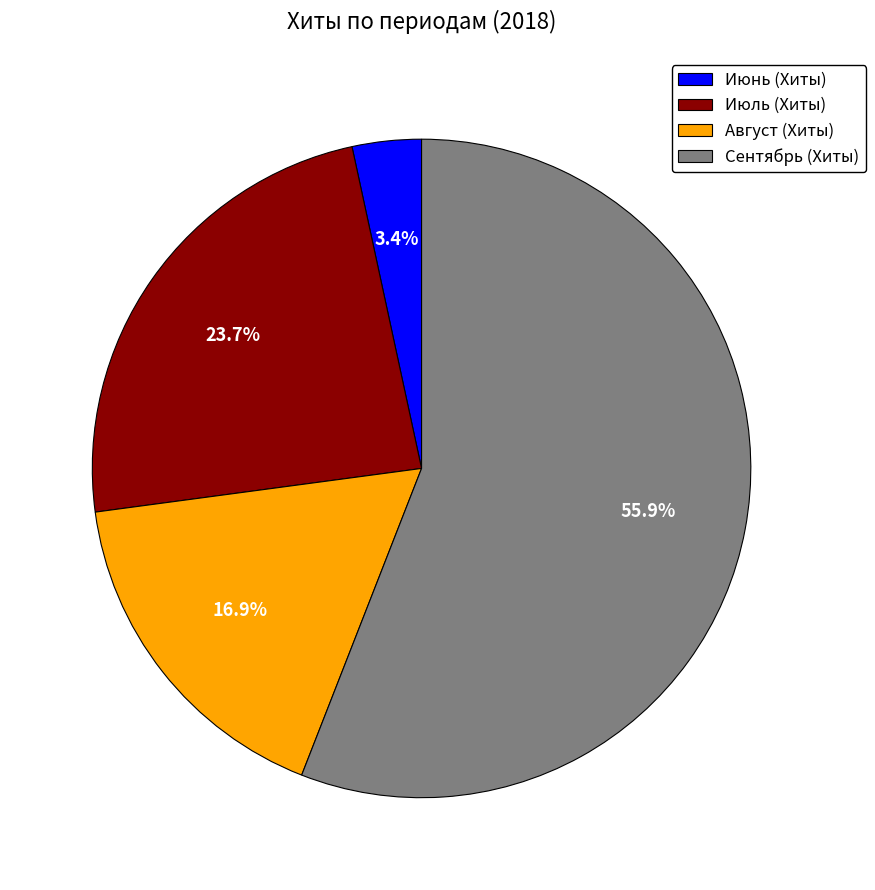

How many segments does this pie chart have?

4